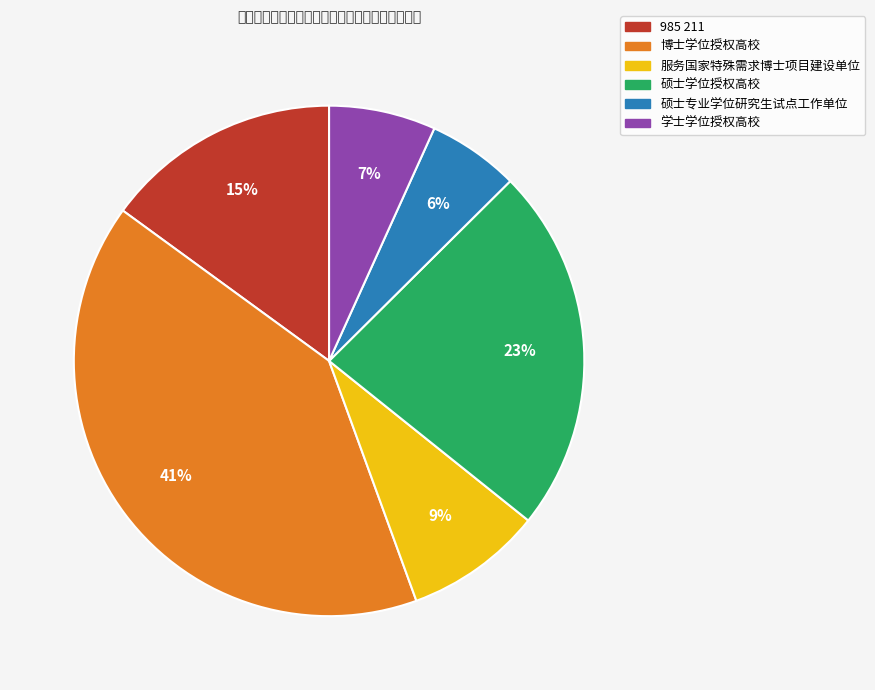

True or false: 博士学位授权高校 accounts for 49% of the total.

False